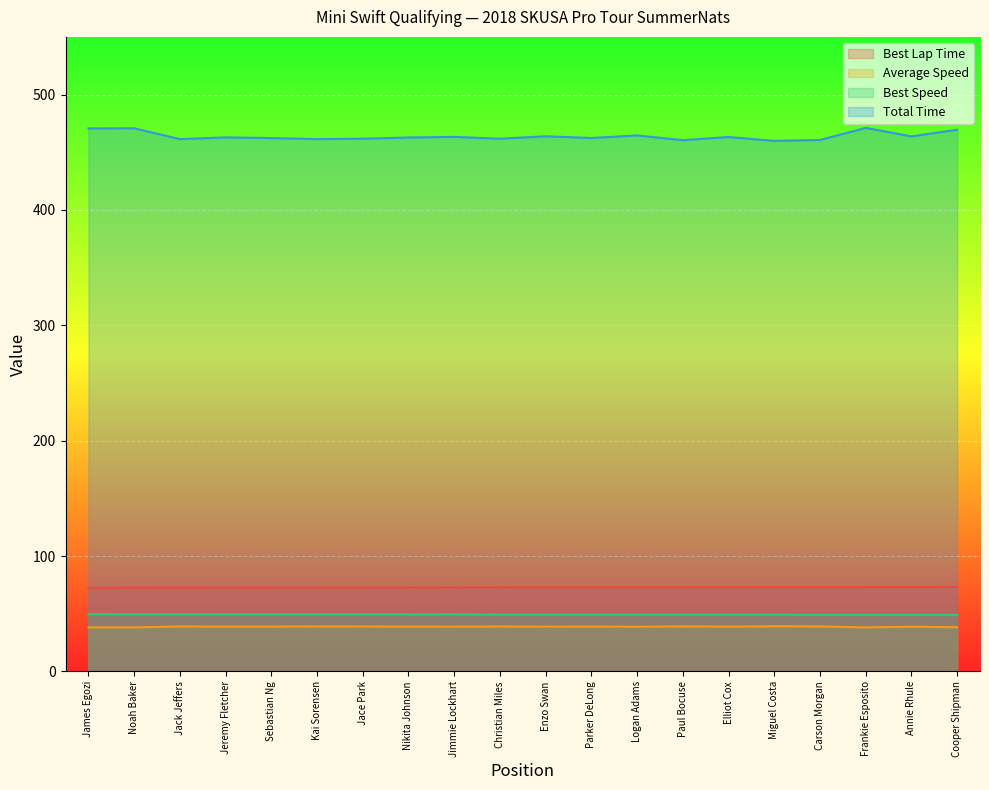

At which label does Best Lap Time reach its minimum?

James Egozi